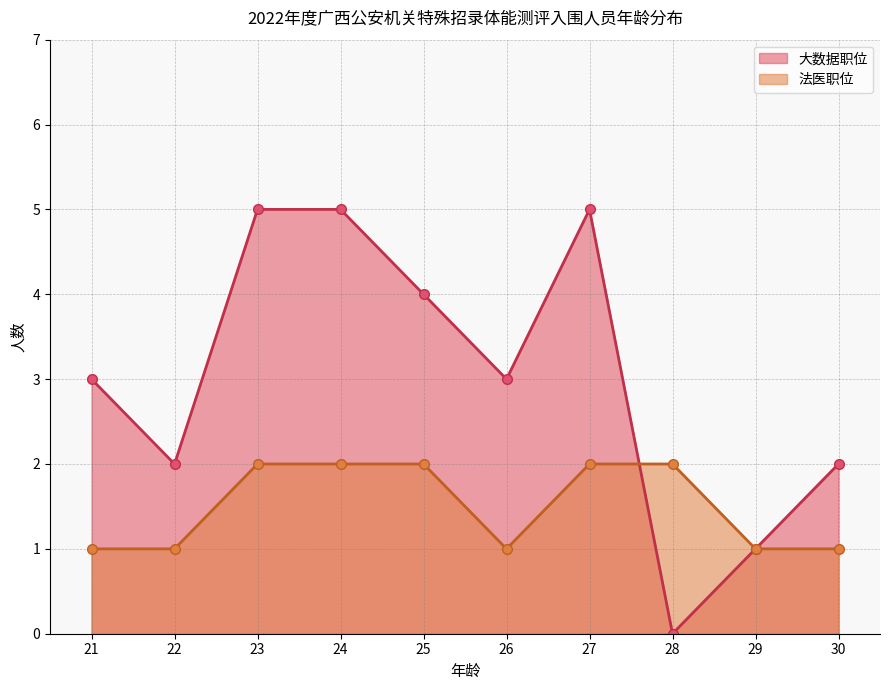

Is the value of 大数据职位_line at 22 greater than the value of 法医职位_line at 25?

No